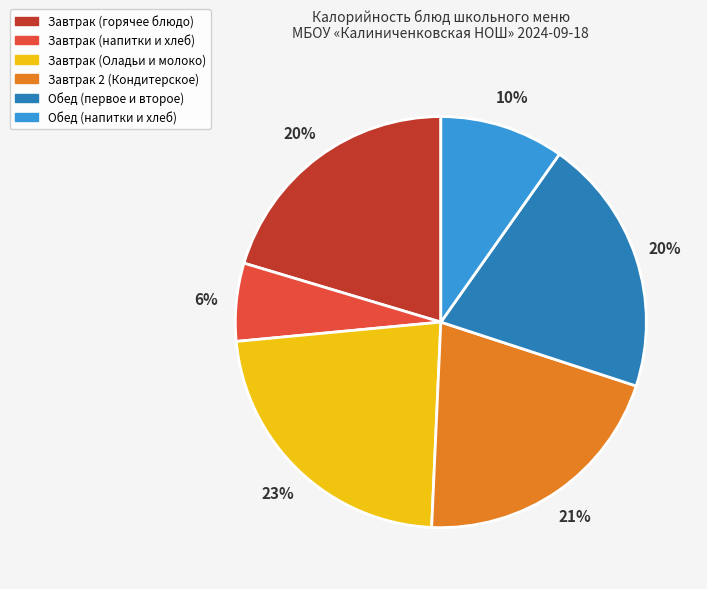

To the nearest percent, what is the average slice percentage?

17%